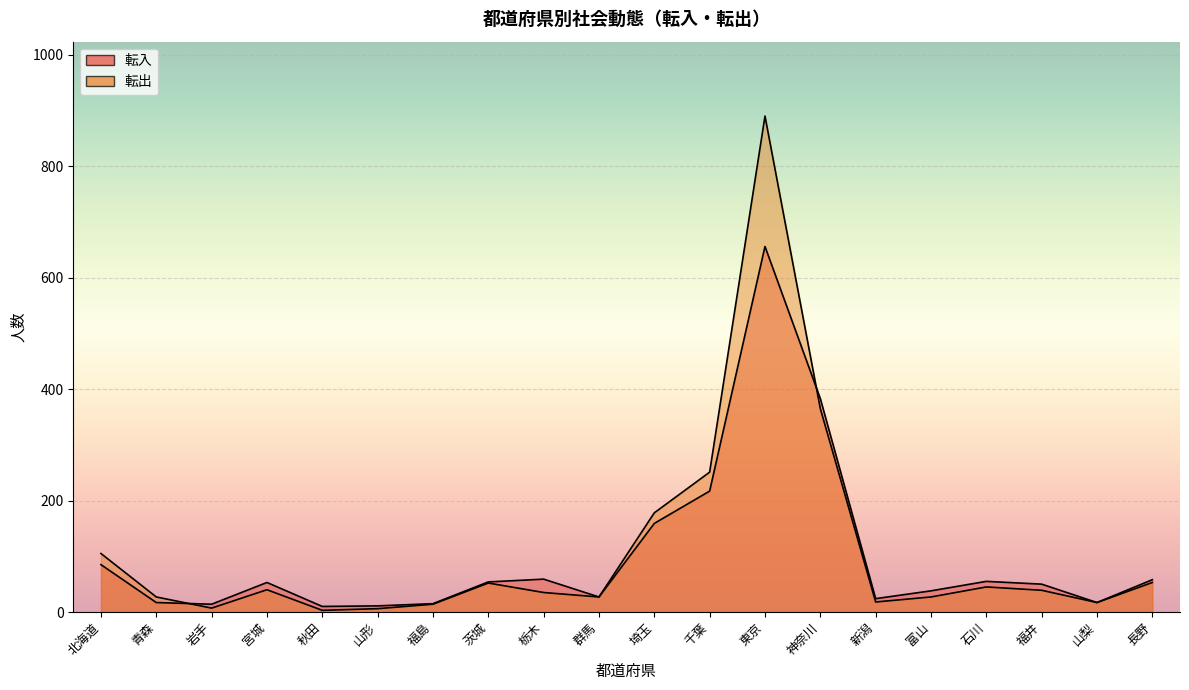

At how many categories does at least one series exceed 210?

3